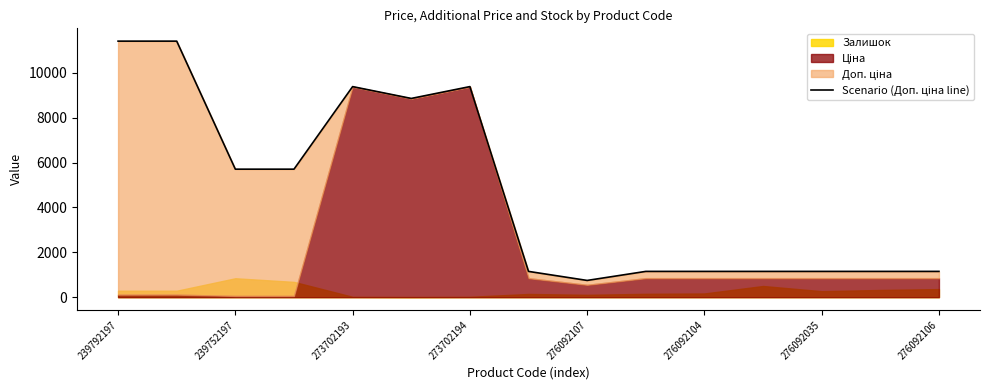

Is it true that the value at 276092035 is 1149.7?

True